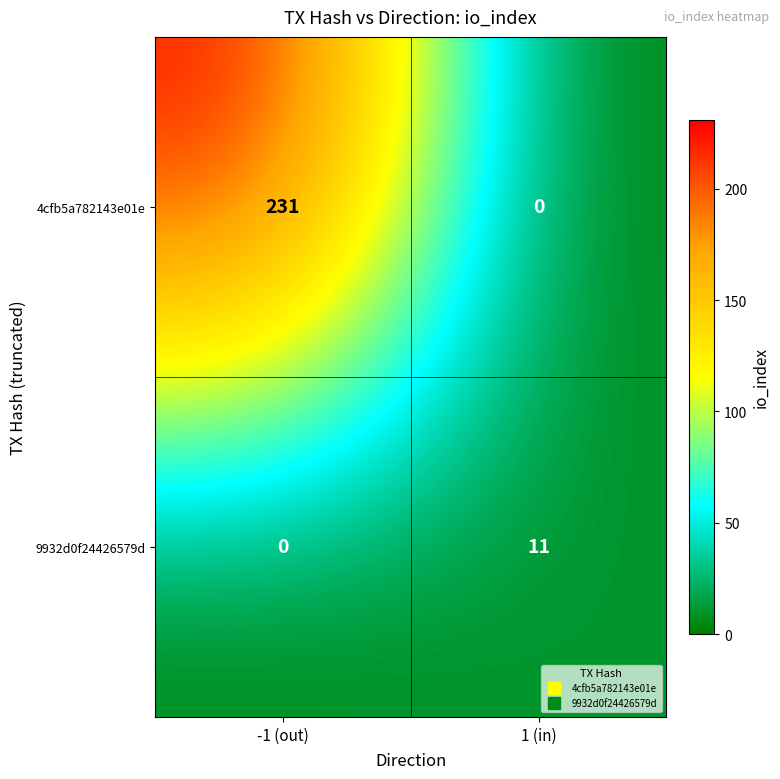

Between -1 (out) and 1 (in), which series saw the biggest shift?

4cfb5a782143e01e